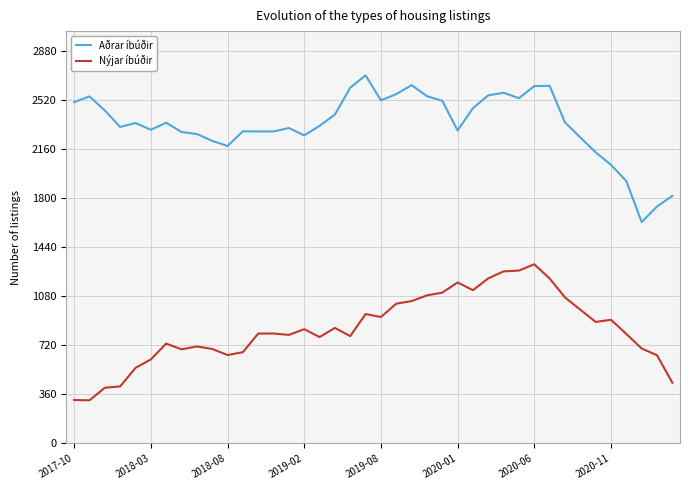

What is the maximum value shown in the chart?

2702